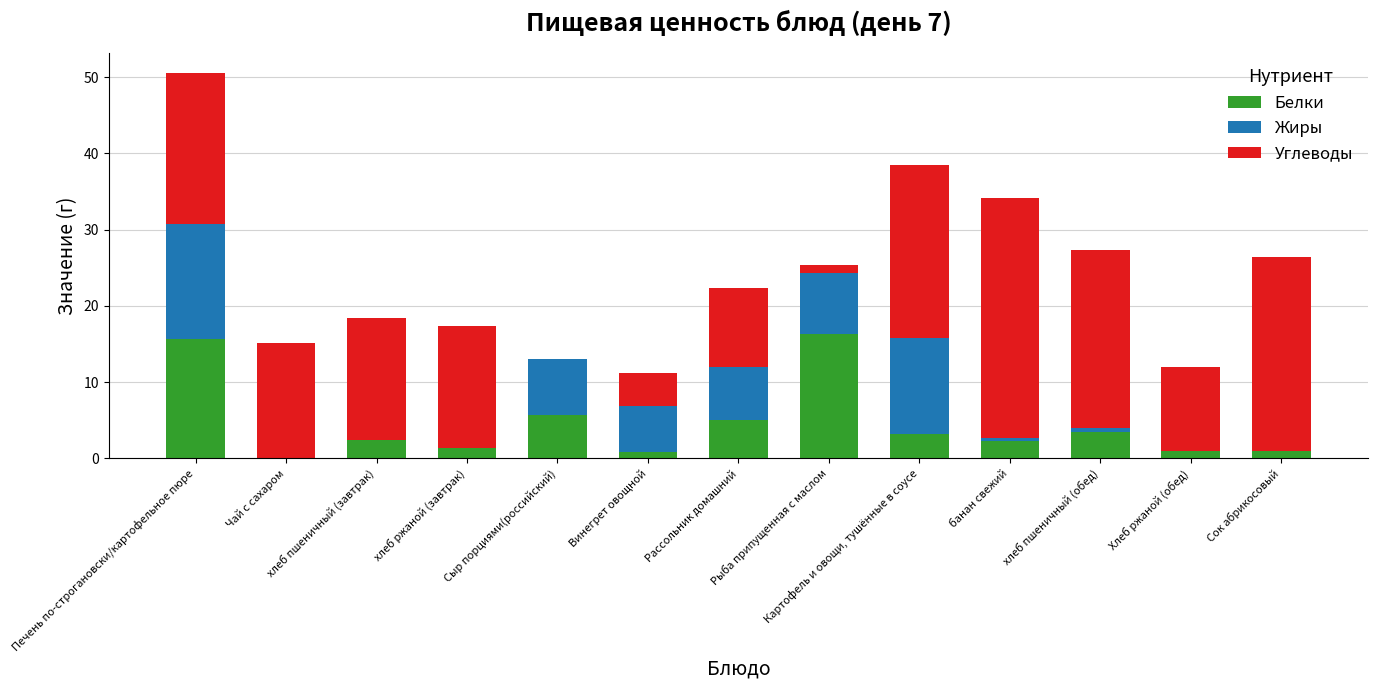

What is the highest value of the Белки series?

16.3